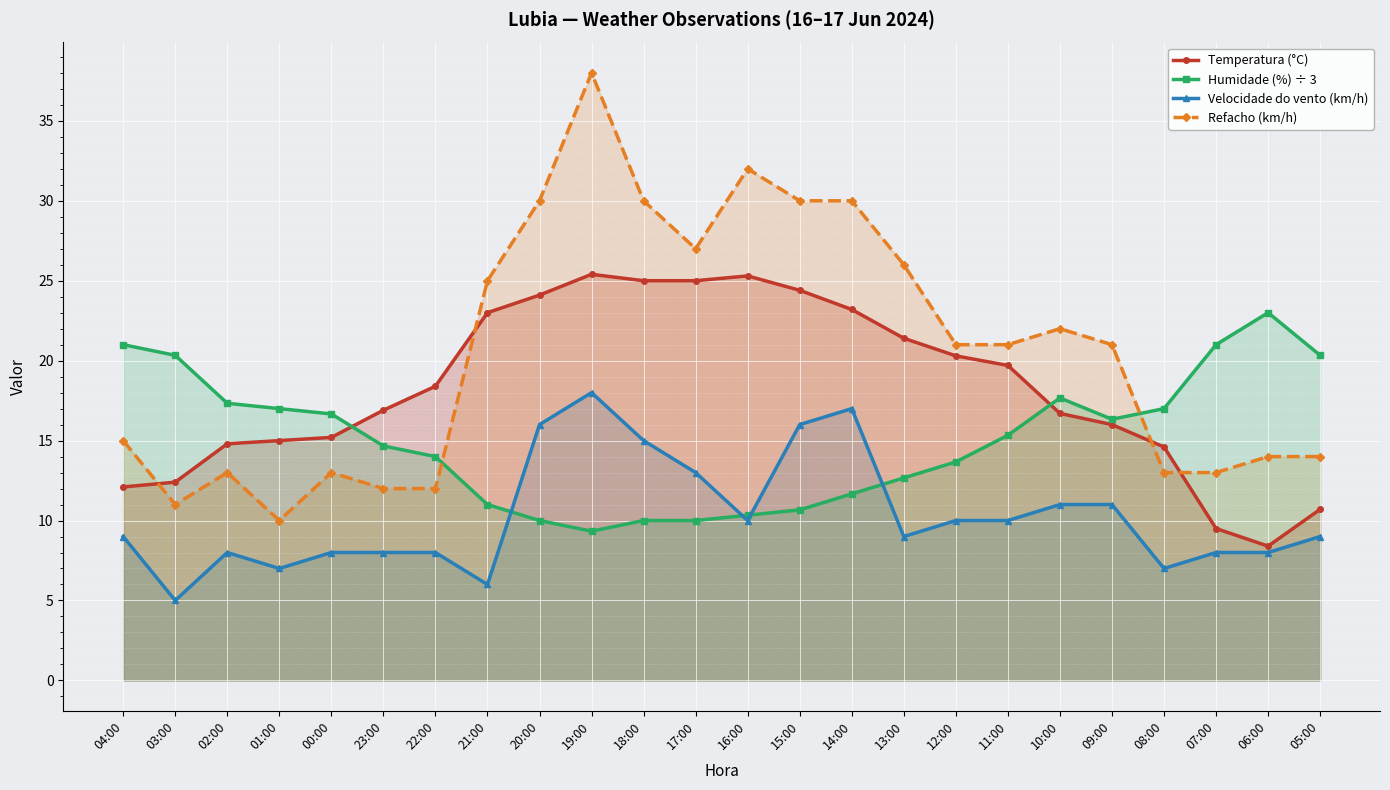

What is the label of the 7th point from the right?

11:00